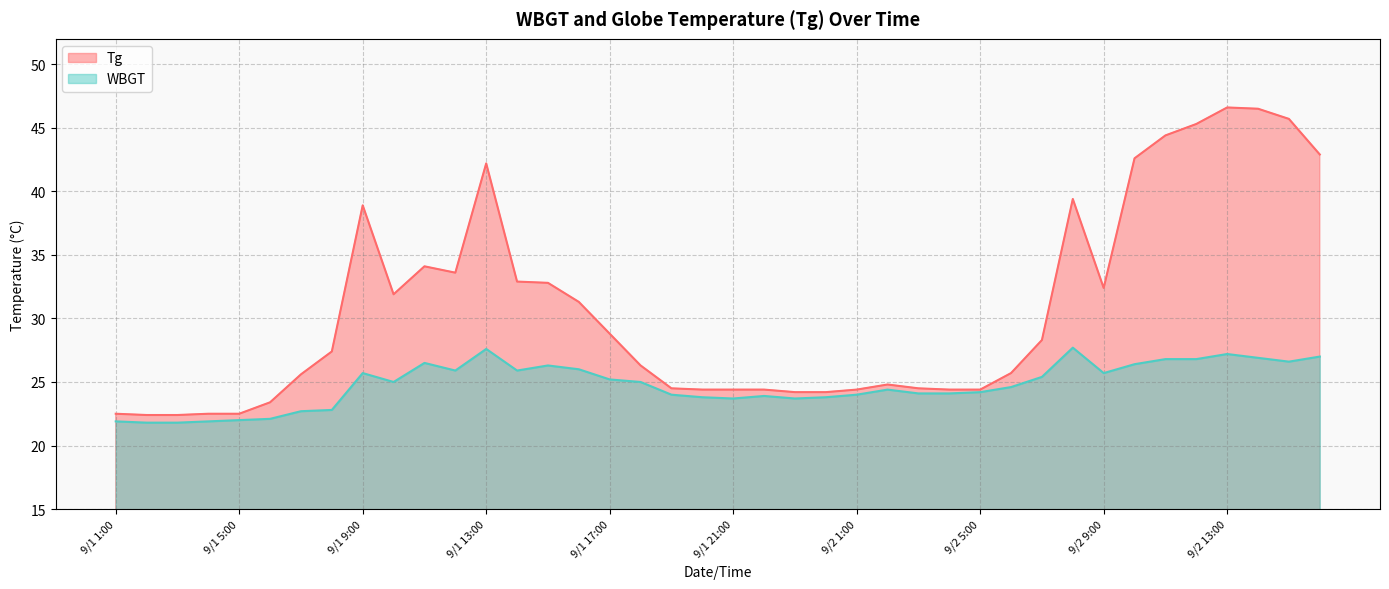

True or false: Tg has more than 1 interior local peaks.

True